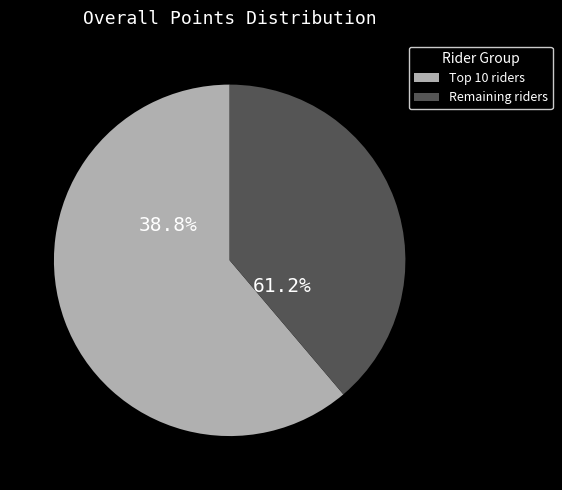

Is it true that LACH KAMIL is 6% of the pie?

False